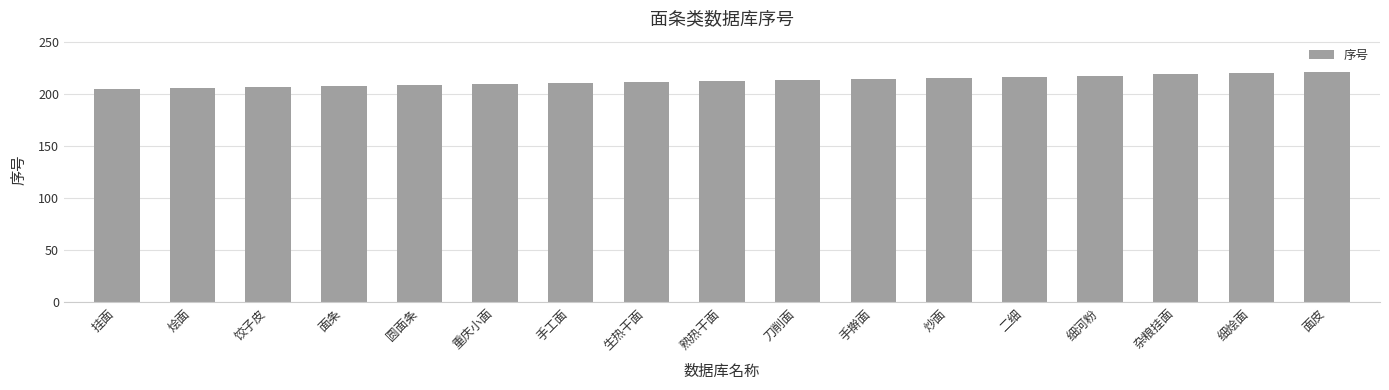

The chart shows a value of 377 at 刀削面. True or false?

False